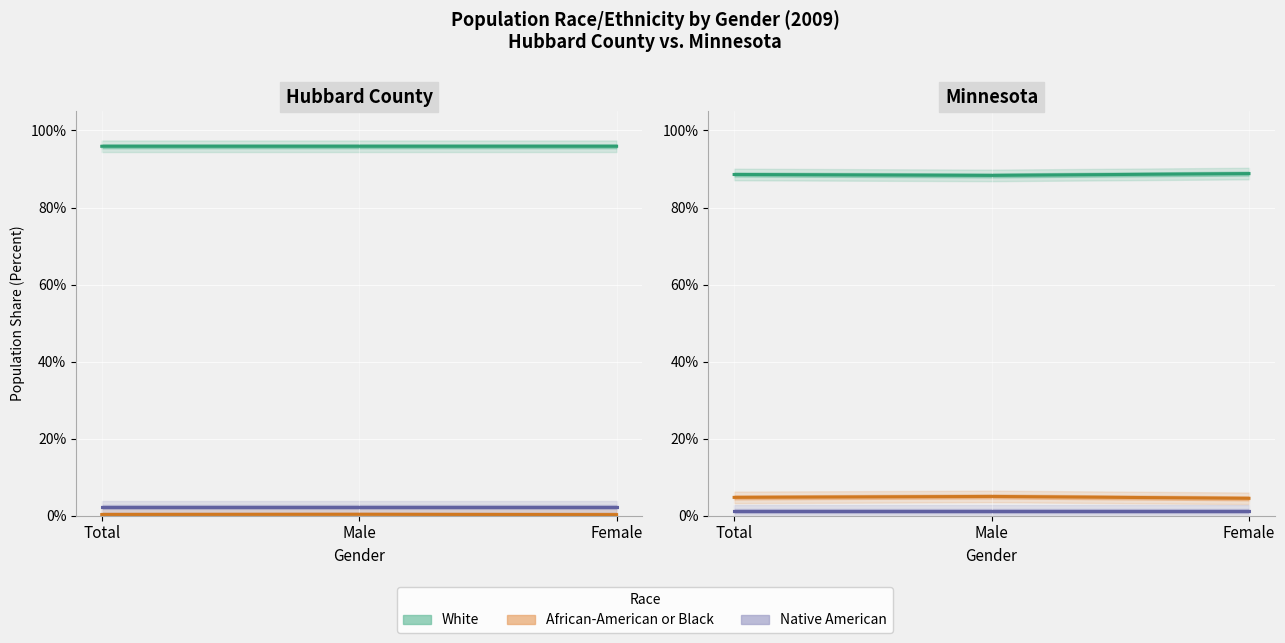

The African-American or Black series shows 0.0 at Female. True or false?

True